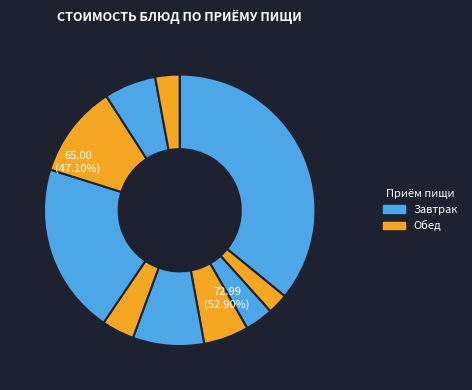

To the nearest percent, what percentage of the pie is Хлеб пшеничный?

3%